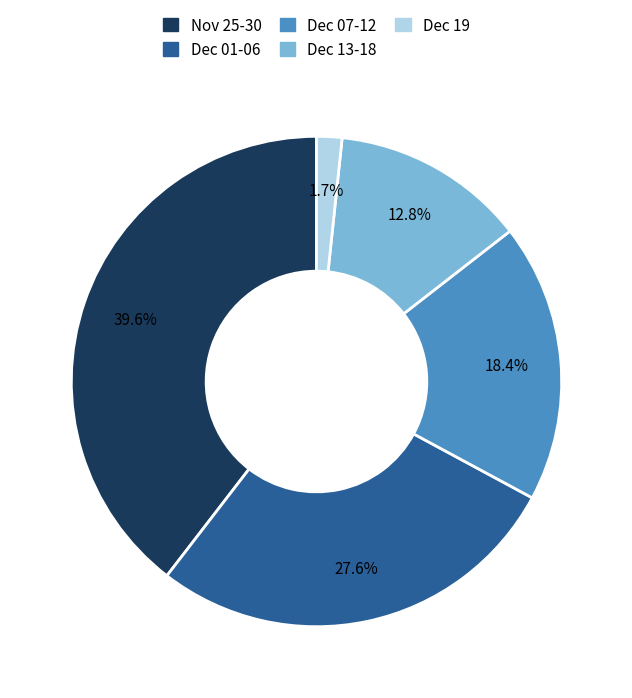

Is there a majority slice in this chart?

No